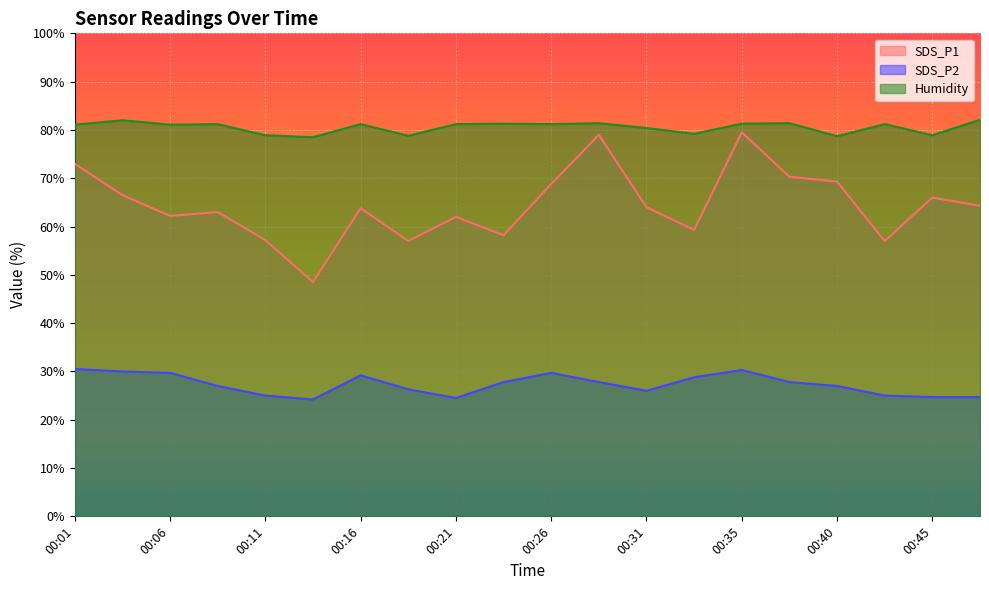

What value does the Humidity series have at 00:35?

81.3